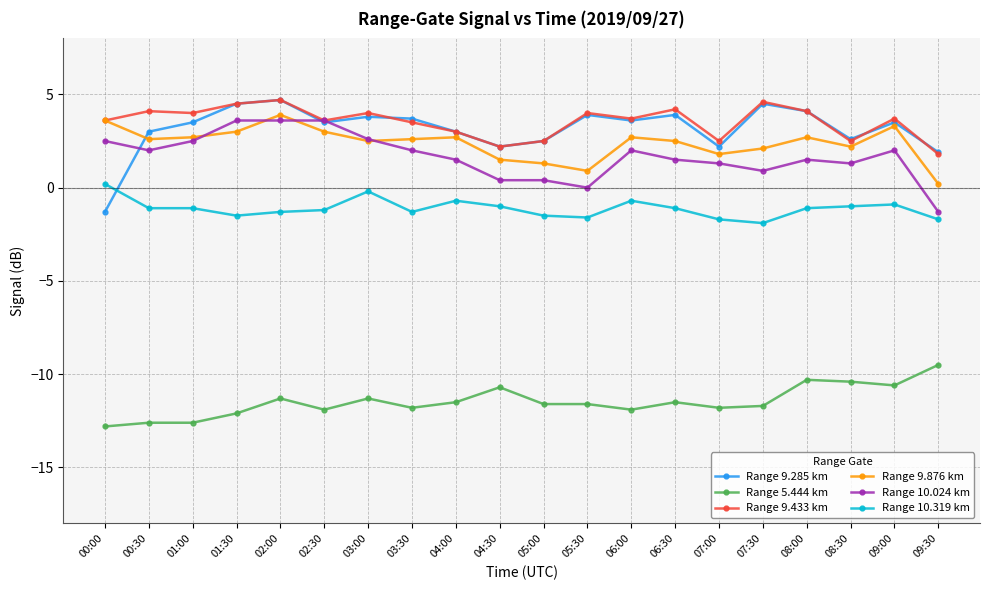

Which series has the largest range (max minus min)?

Range 9.285 km